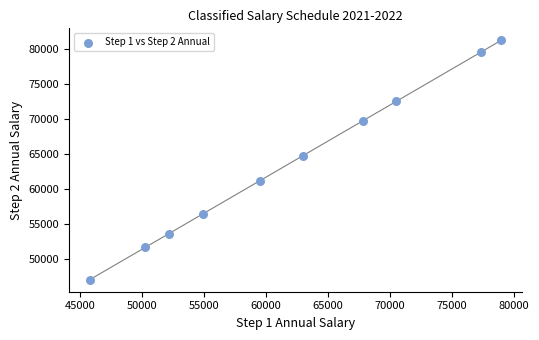

What is the range of X values (max minus min)?

33179.5